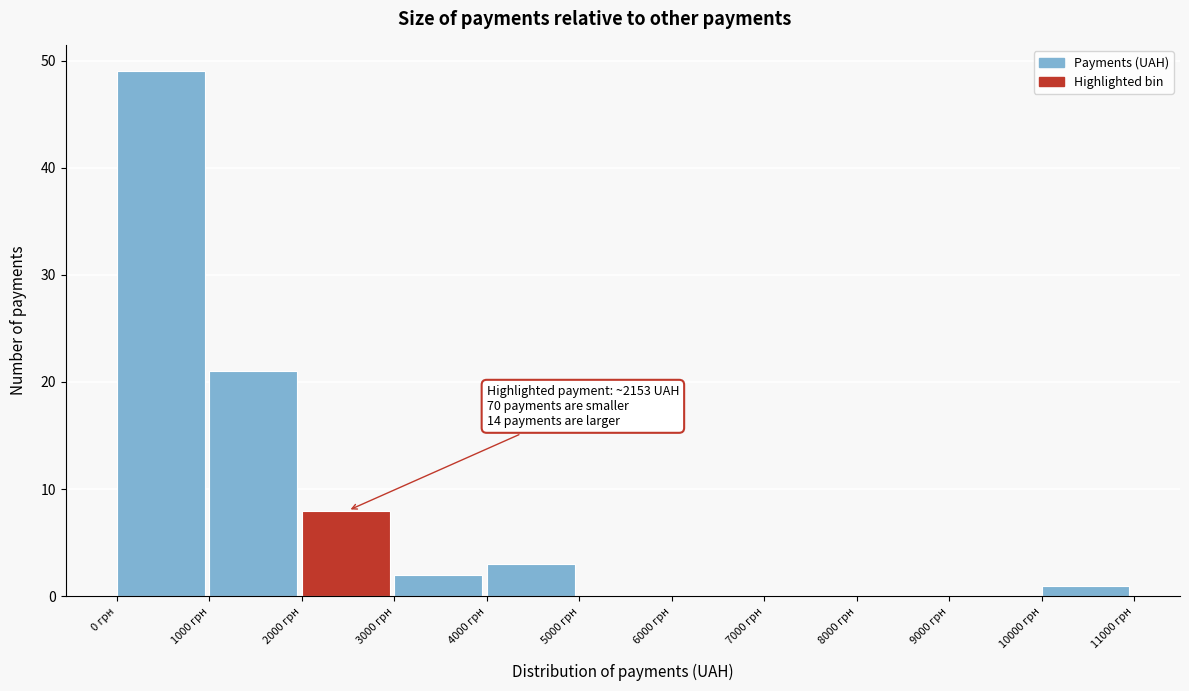

Which range on the x-axis has the tallest bar?

0 to 1000